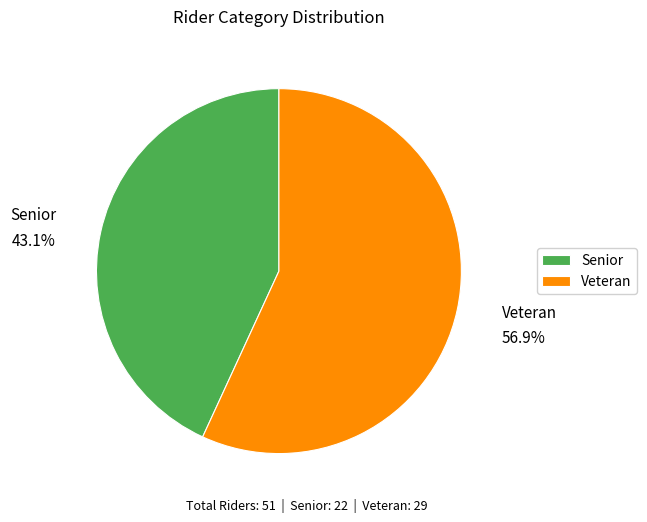

To the nearest percent, what is the difference between the Senior and Veteran slice percentages?

14%